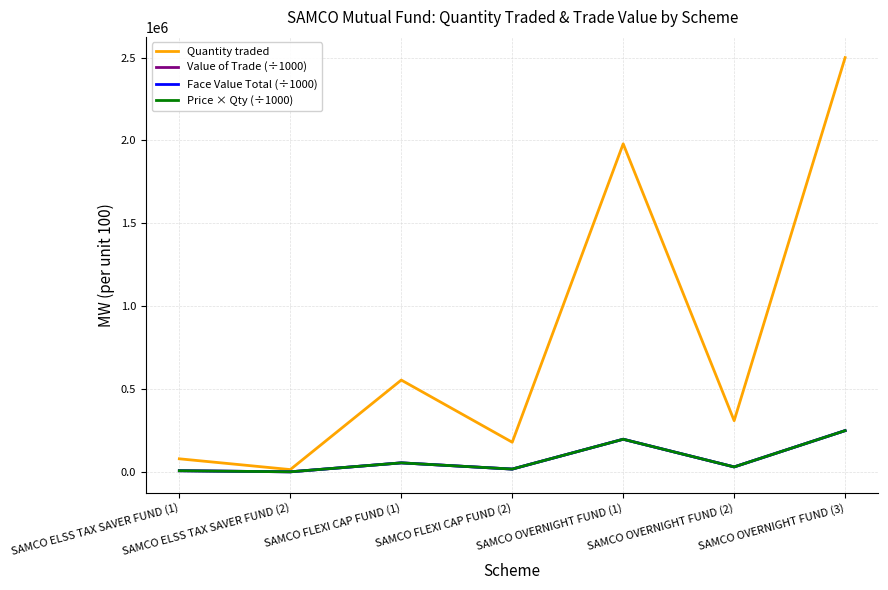

What is the maximum value for Quantity traded?

2500000.0